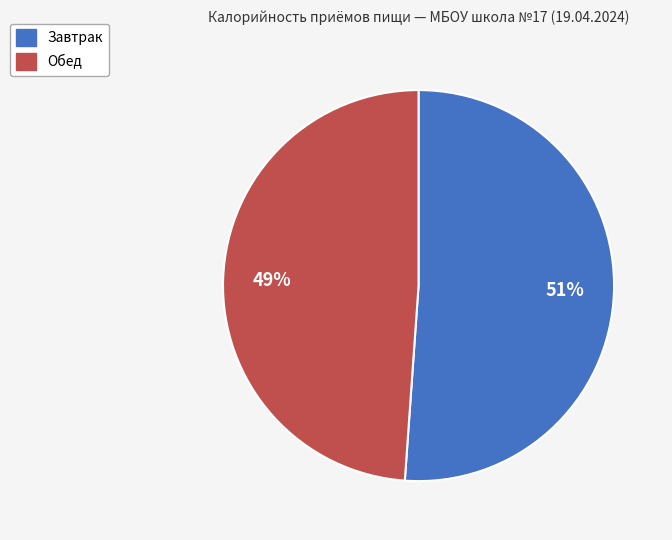

Count the number of slices in the pie.

2